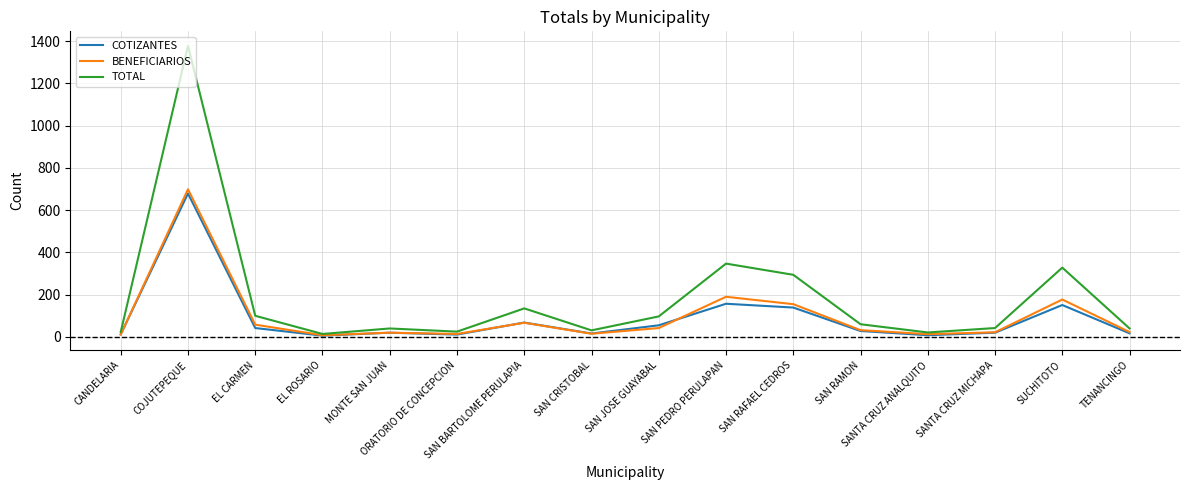

What are all the series names shown in the legend?

COTIZANTES, BENEFICIARIOS, TOTAL